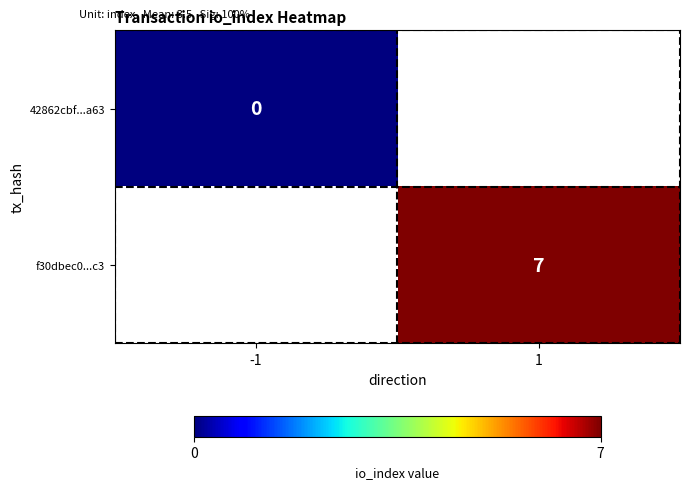

True or false: f30dbec0...c3 has a value of 12 at 1.

False